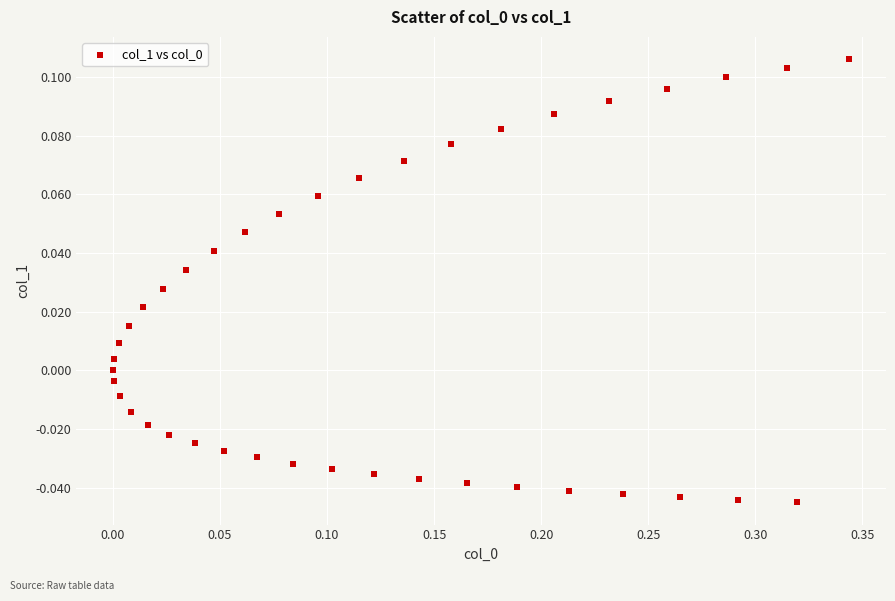

What is the range of X values (max minus min)?

0.3